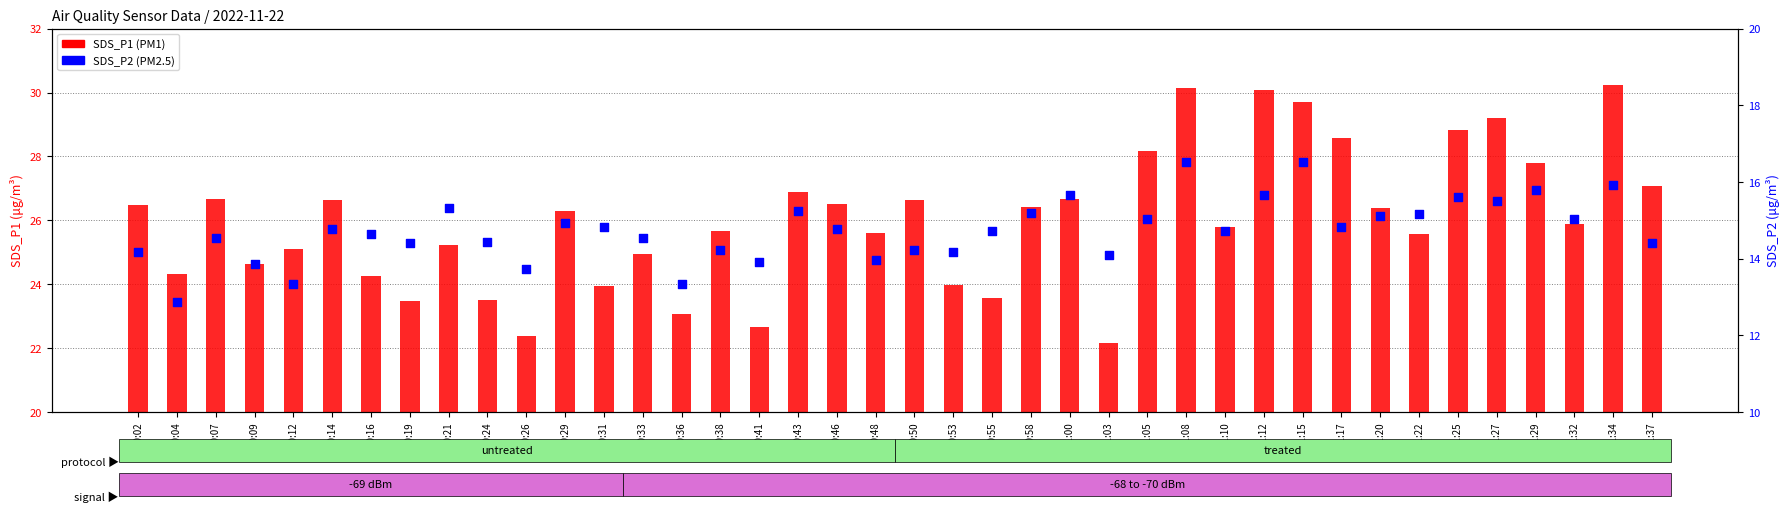

At which category is the sum across all series the highest?

01:08